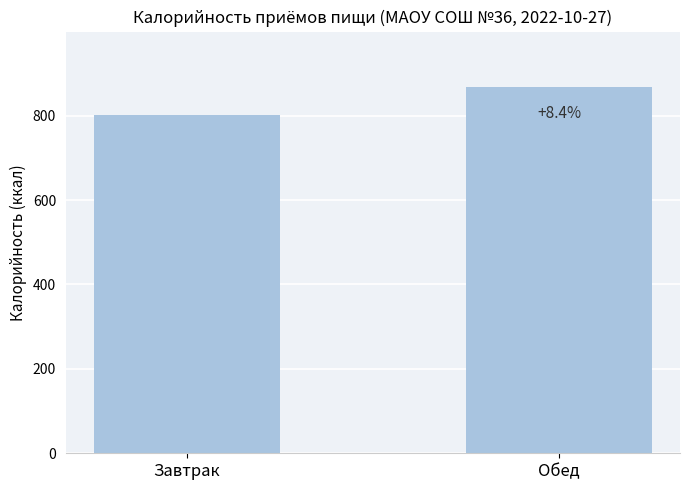

What is the difference between the maximum and minimum values?

67.1